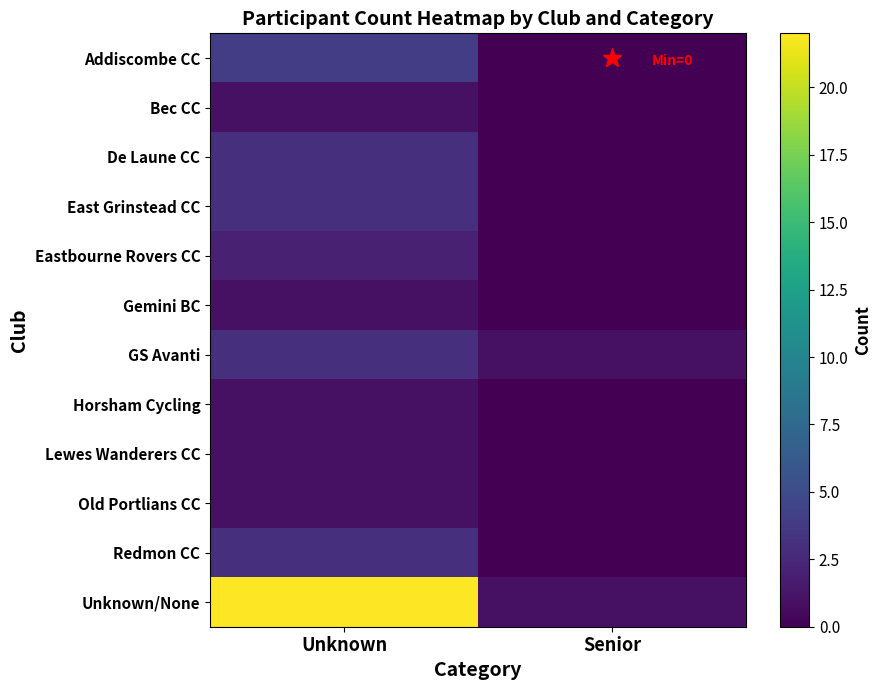

Which label corresponds to the largest value in the chart?

Unknown